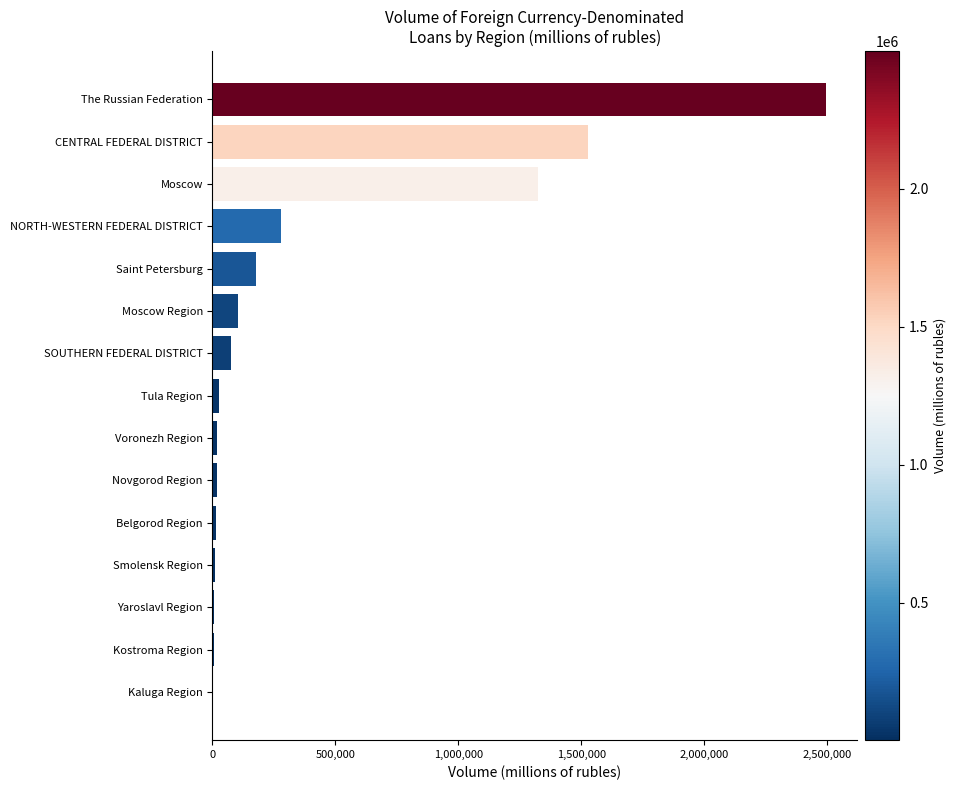

True or false: the data shows 73532 at SOUTHERN FEDERAL DISTRICT.

True